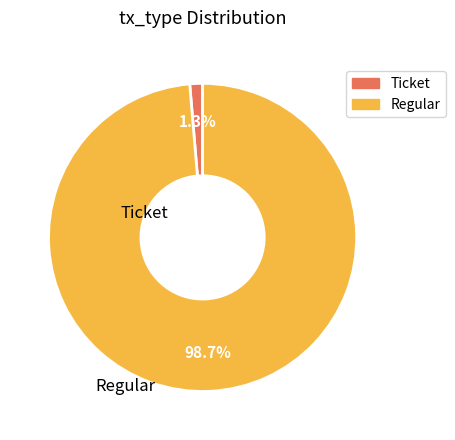

Do Regular and Ticket together represent more than half of the pie?

Yes